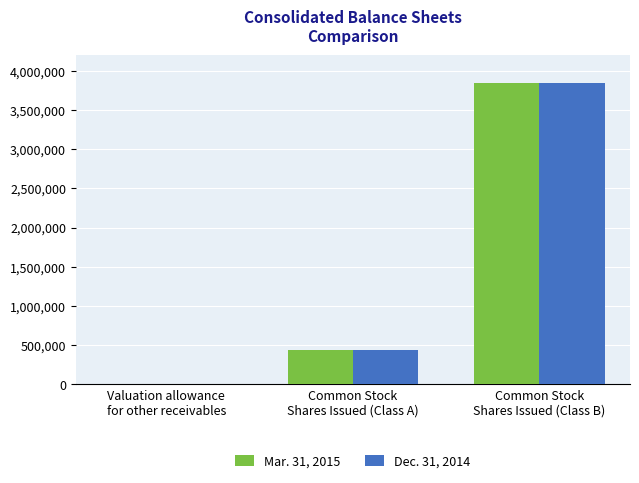

Count the number of data series in this chart.

2